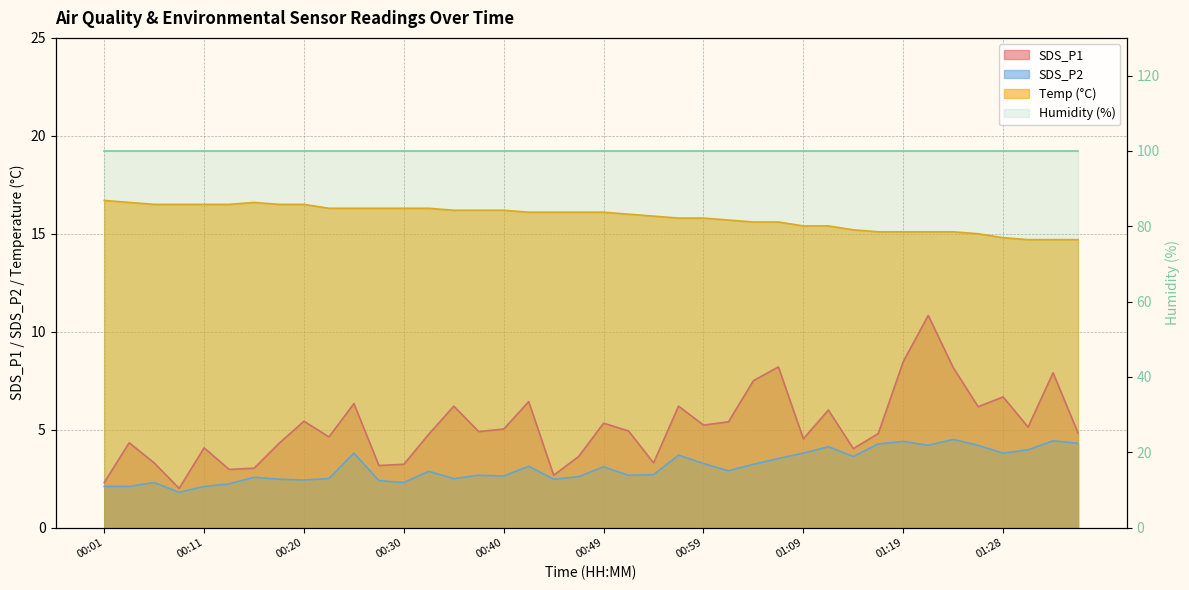

Which series has the widest spread of values?

SDS_P1